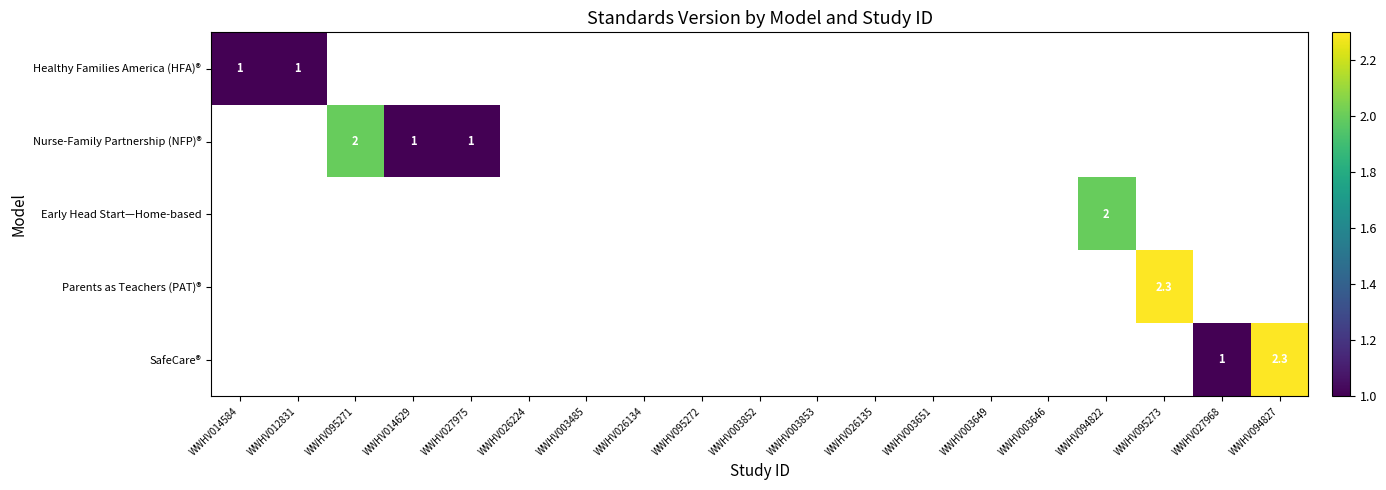

Where is Healthy Families America (HFA)® nearest to the value 1?

WWHV014584